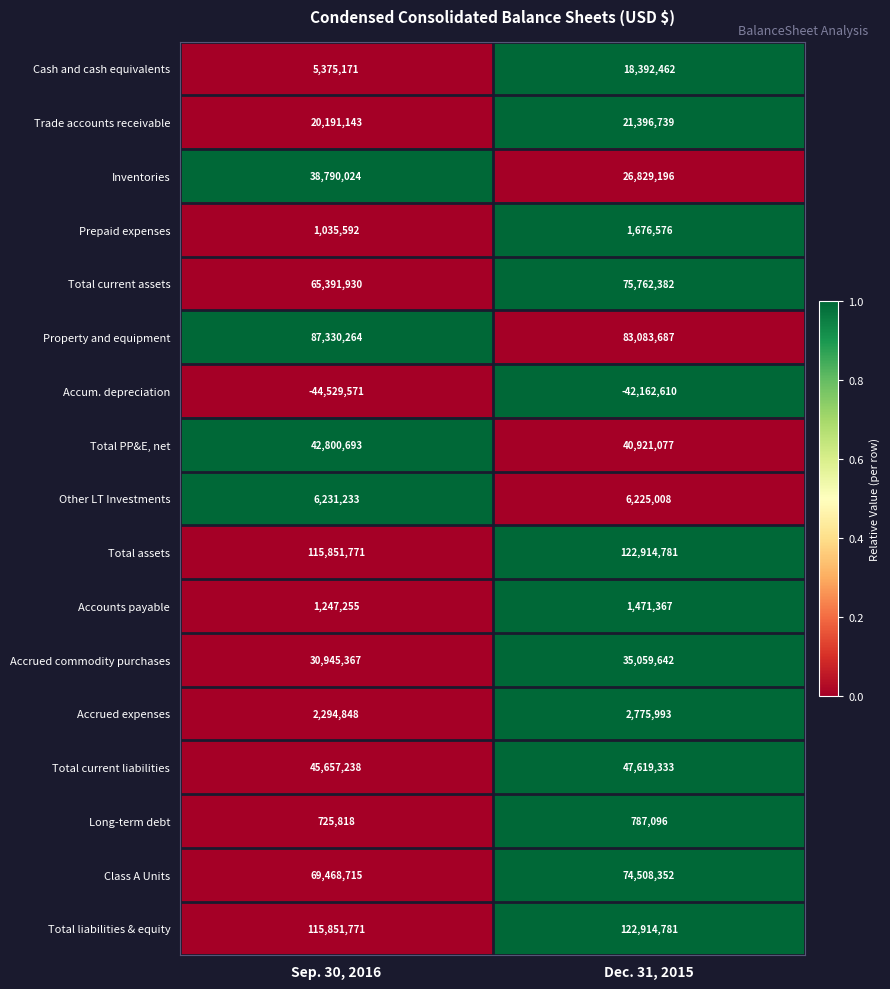

What is the spread (max minus min) of values at Sep. 30, 2016?

160381342